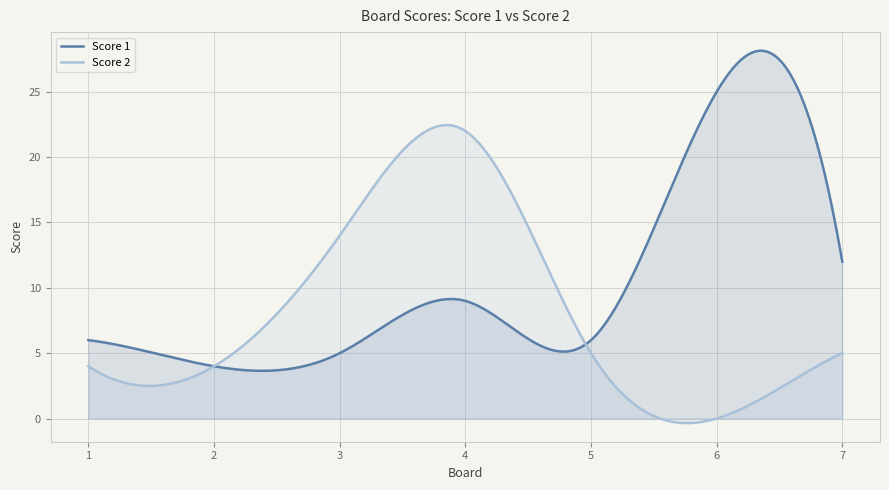

The Score 1 series shows 3 at 1. True or false?

False